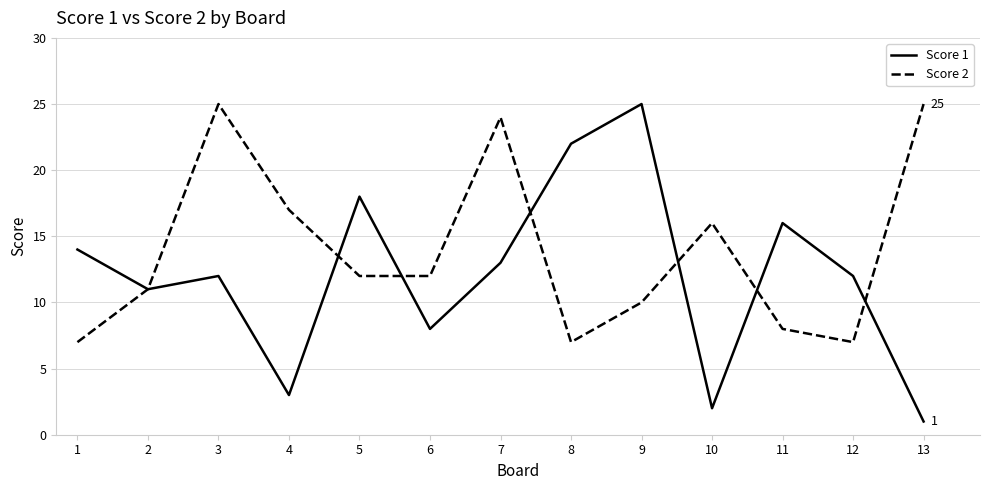

Is the value of Score 2 at 7 greater than the value of Score 1 at 7?

Yes